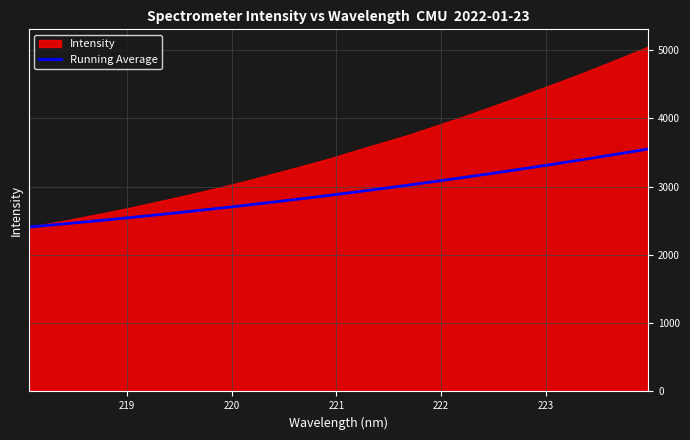

What is the minimum value for Running Average?

2408.0